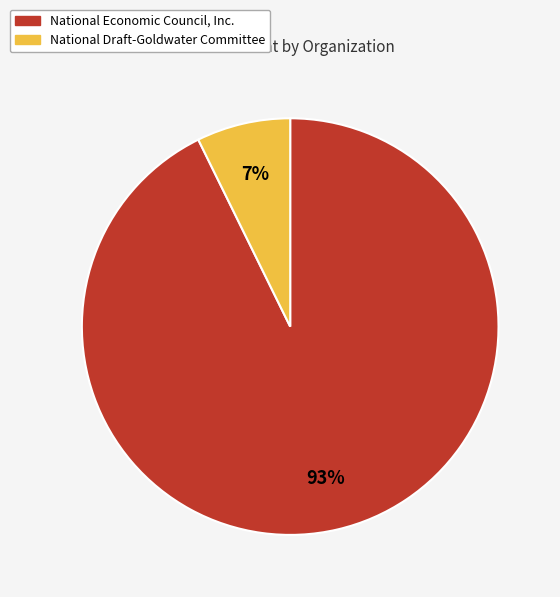

To the nearest percent, what is the average slice percentage?

50%